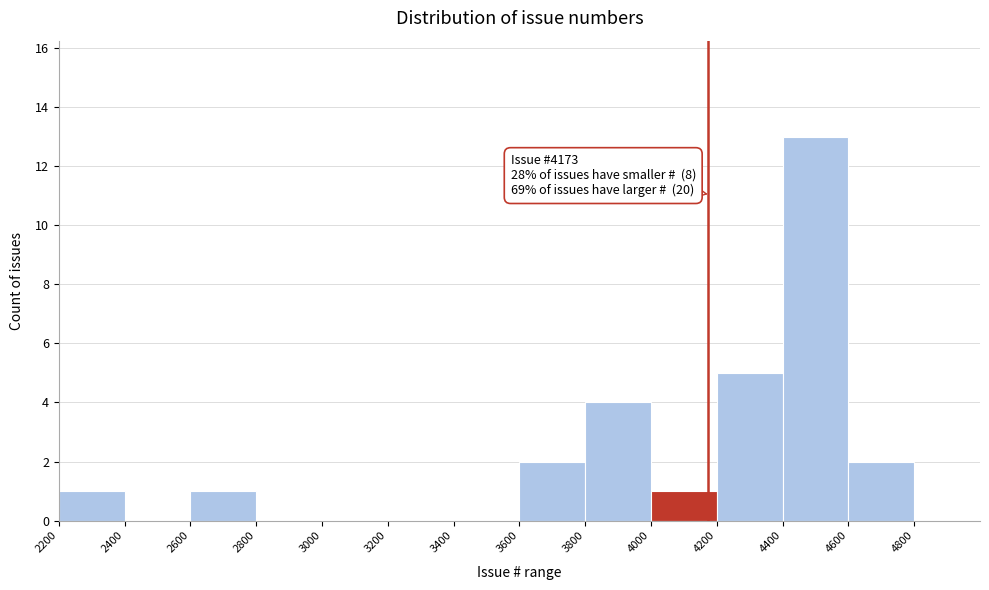

Which range on the x-axis has the tallest bar?

4400 to 4600